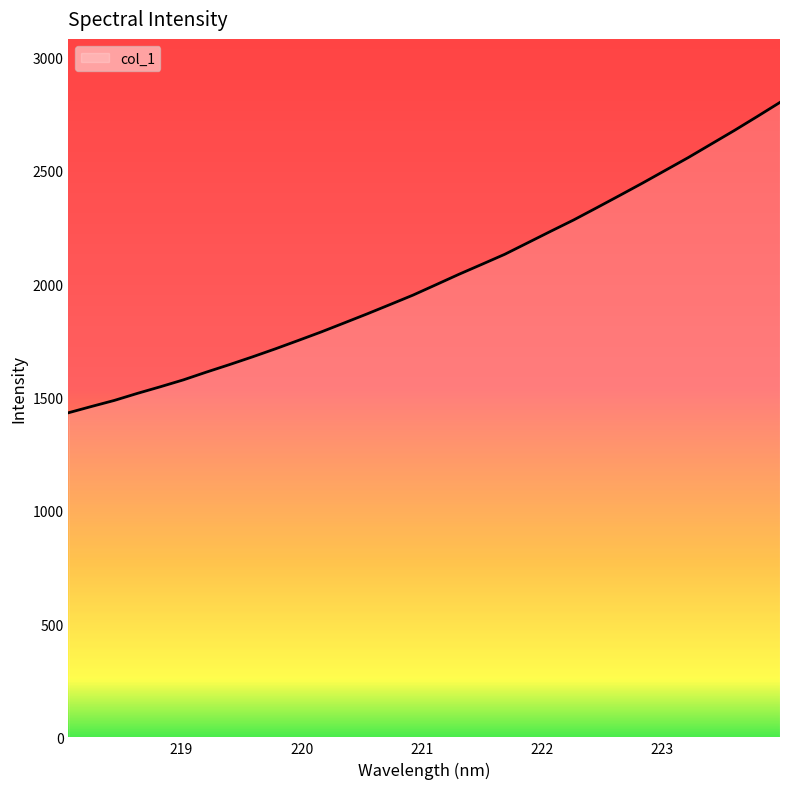

What is the greatest value displayed?

2802.0